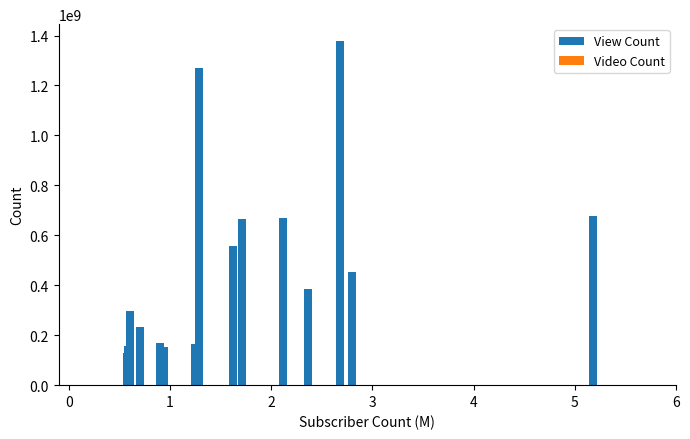

What is the sum of all View Count values?

7353716917